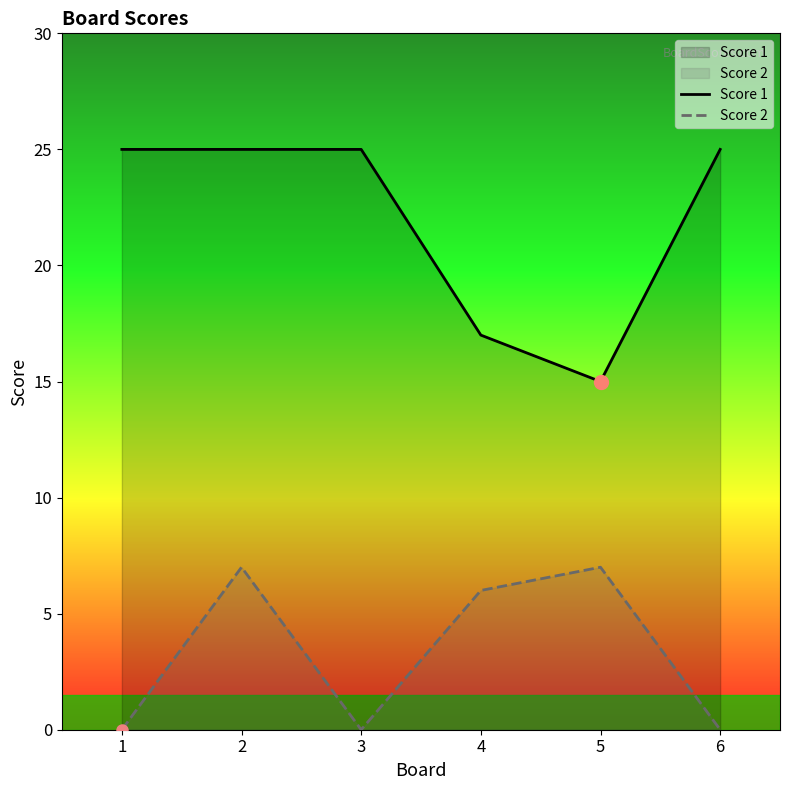

At which category does Score 1 reach its first local valley?

5